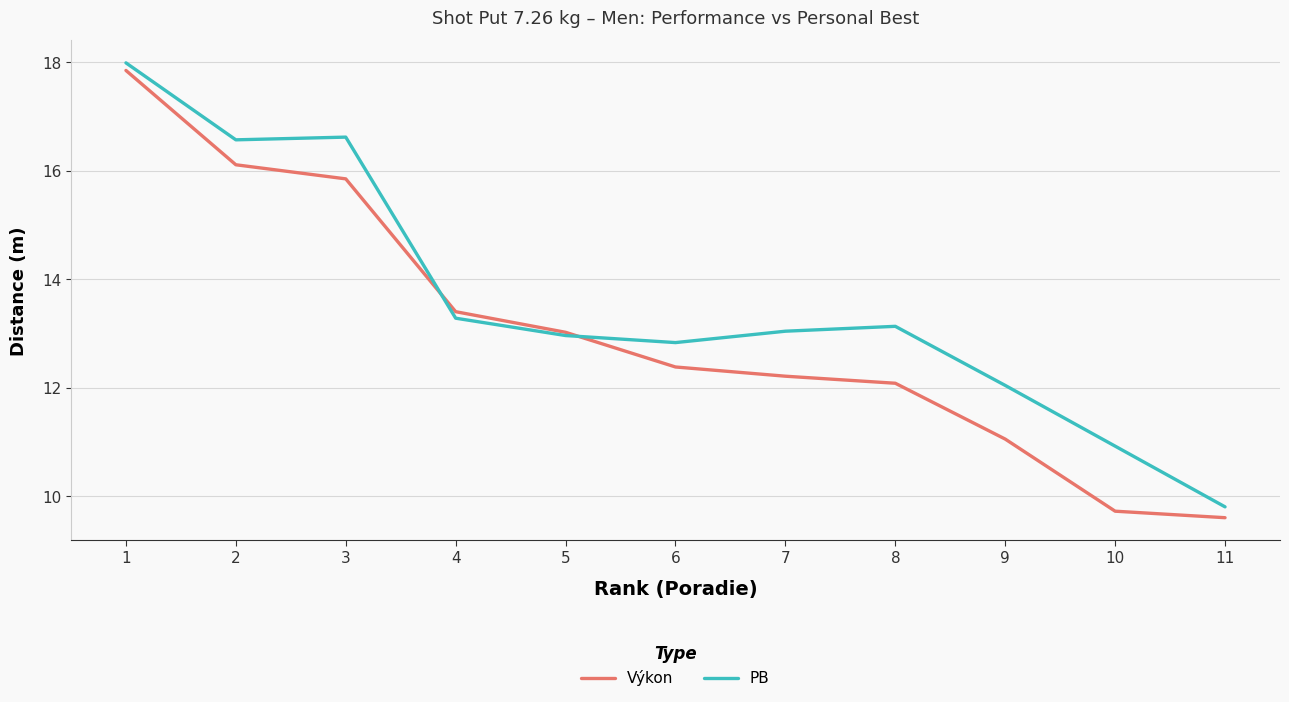

The Výkon series shows 11.1 at 9. True or false?

True